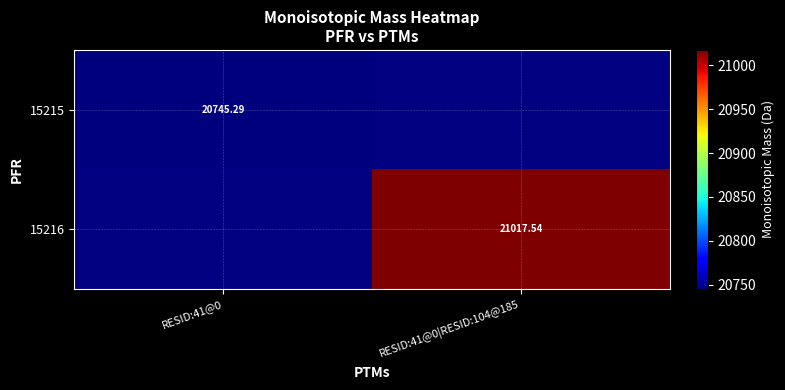

Rank the series at RESID:41@0 from lowest to highest value.

15215, 15216